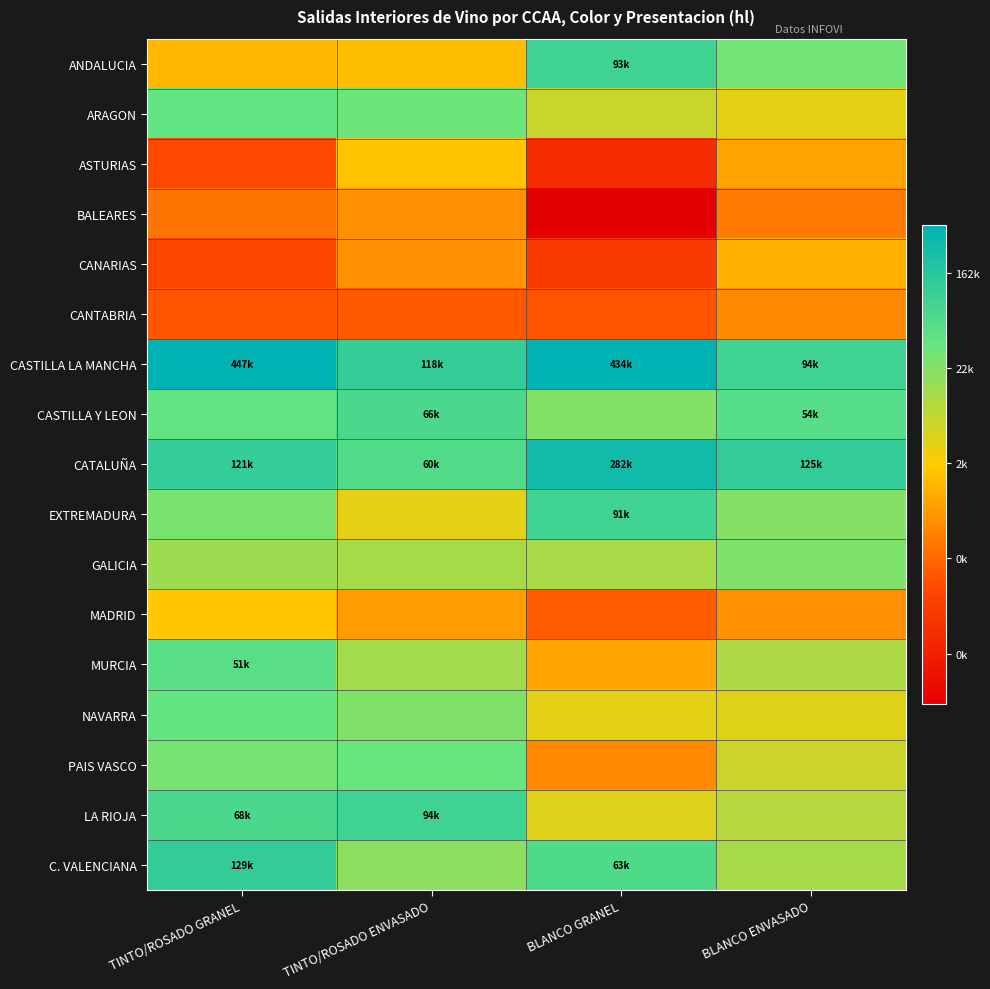

Rank the series at BLANCO ENVASADO from highest to lowest value.

CATALUÑA, CASTILLA LA MANCHA, CASTILLA Y LEON, ANDALUCIA, GALICIA, EXTREMADURA, C. VALENCIANA, MURCIA, LA RIOJA, PAIS VASCO, NAVARRA, ARAGON, CANARIAS, ASTURIAS, MADRID, CANTABRIA, BALEARES